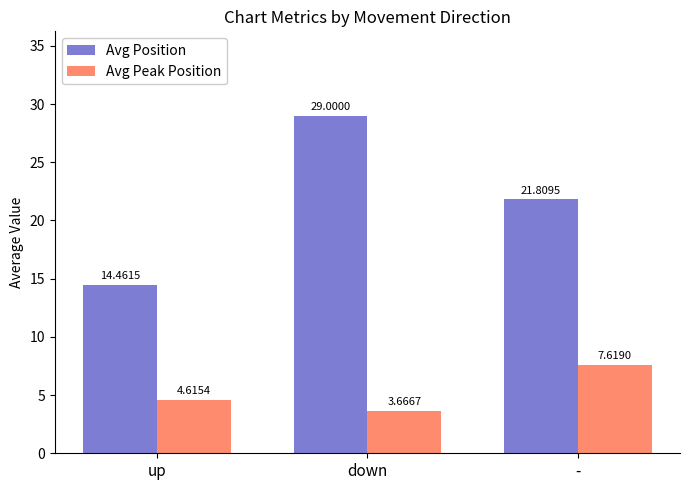

Rank the series by their average value, from highest to lowest.

Avg Position, Avg Peak Position